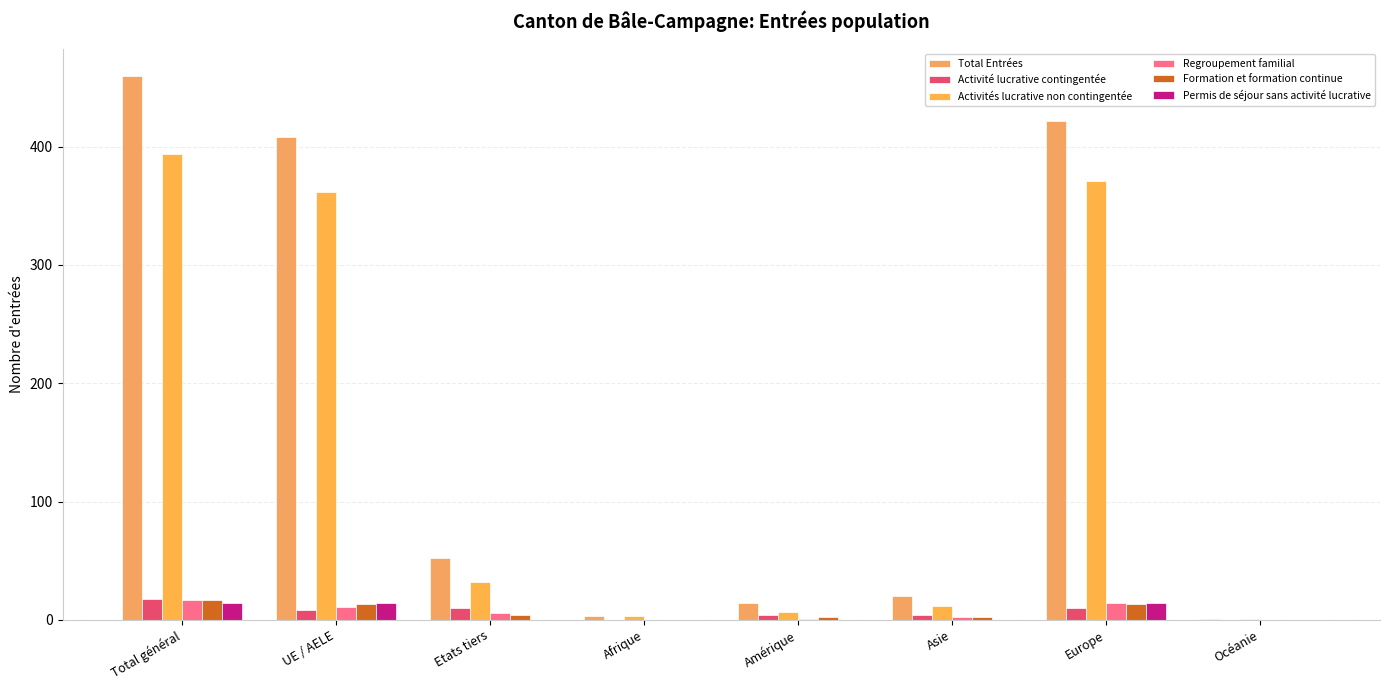

At which label is Activité lucrative contingentée closest to 9?

UE / AELE